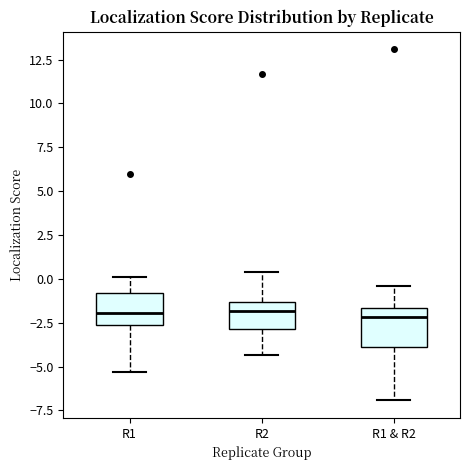

Where does the lower whisker of the box for R2 end on the y-axis? The values are not printed on the chart, so give them approximately, as read against the axis.

-4.5